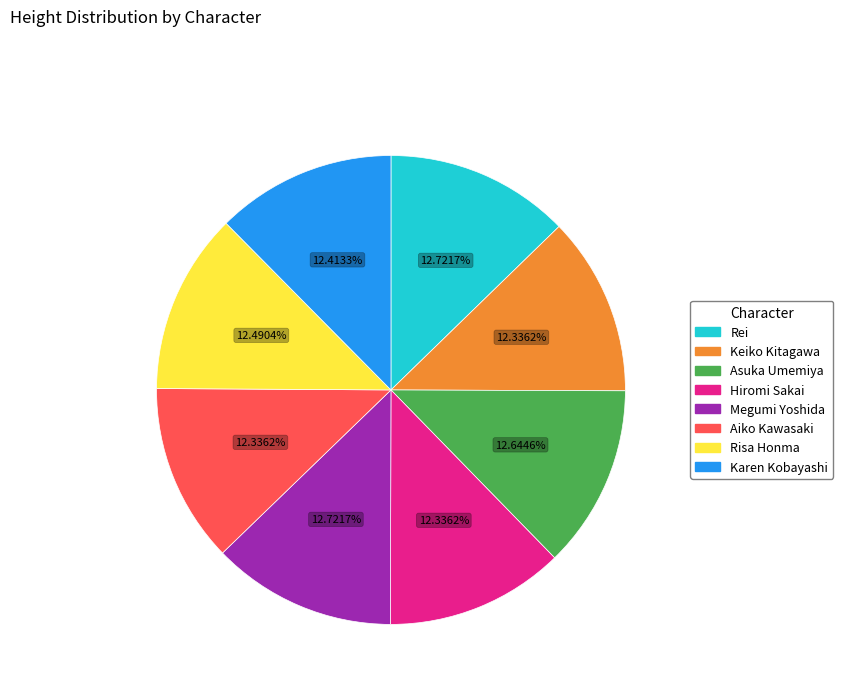

Does Keiko Kitagawa represent more than half of the total?

No